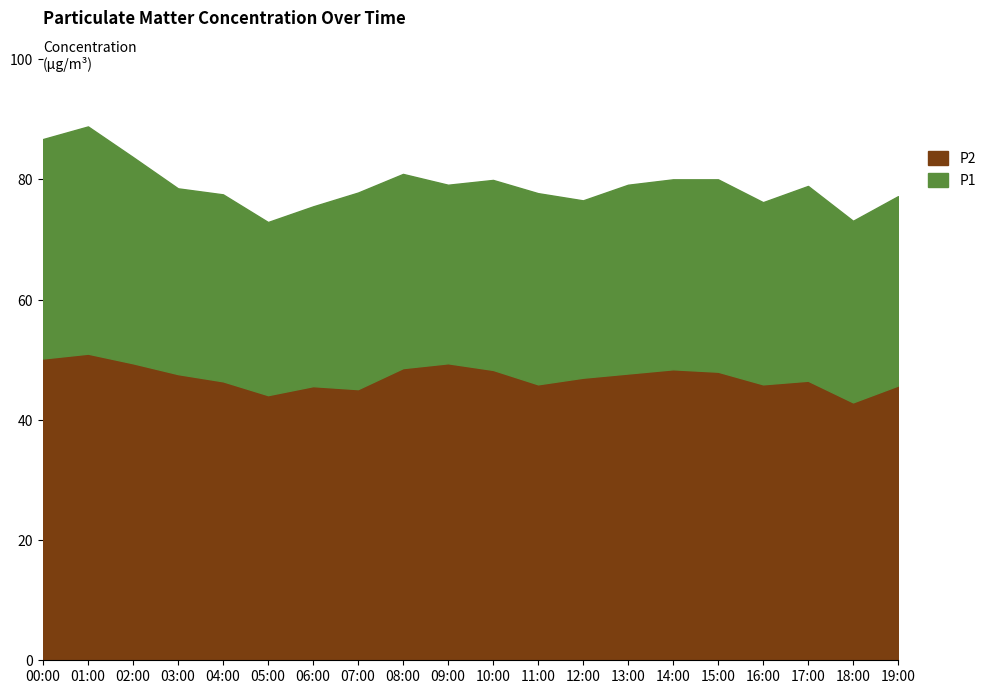

At which label does P2 reach its minimum?

18:00